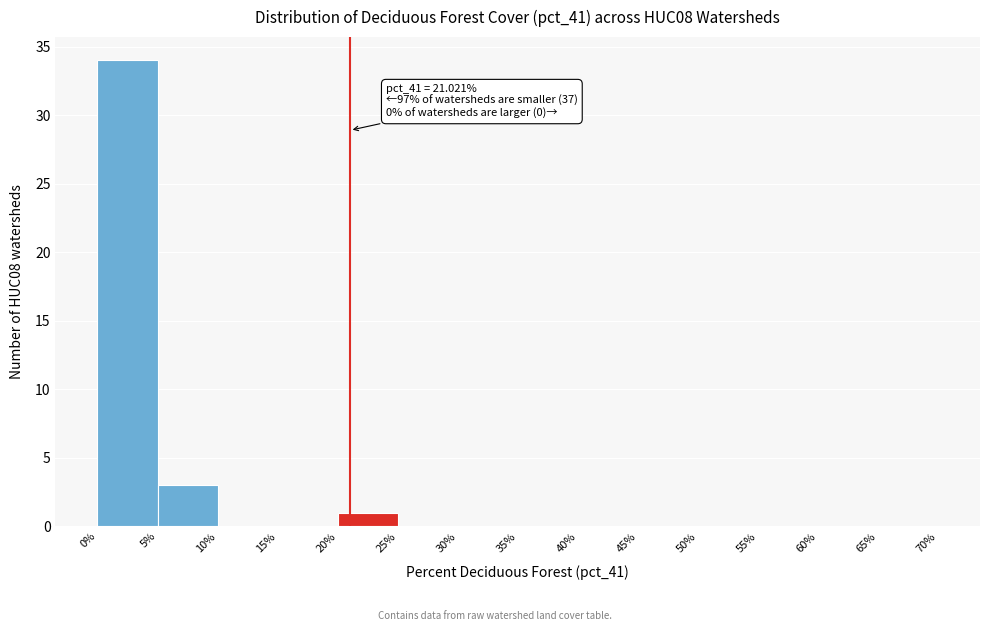

Which range on the x-axis has the tallest bar?

0% to 5%